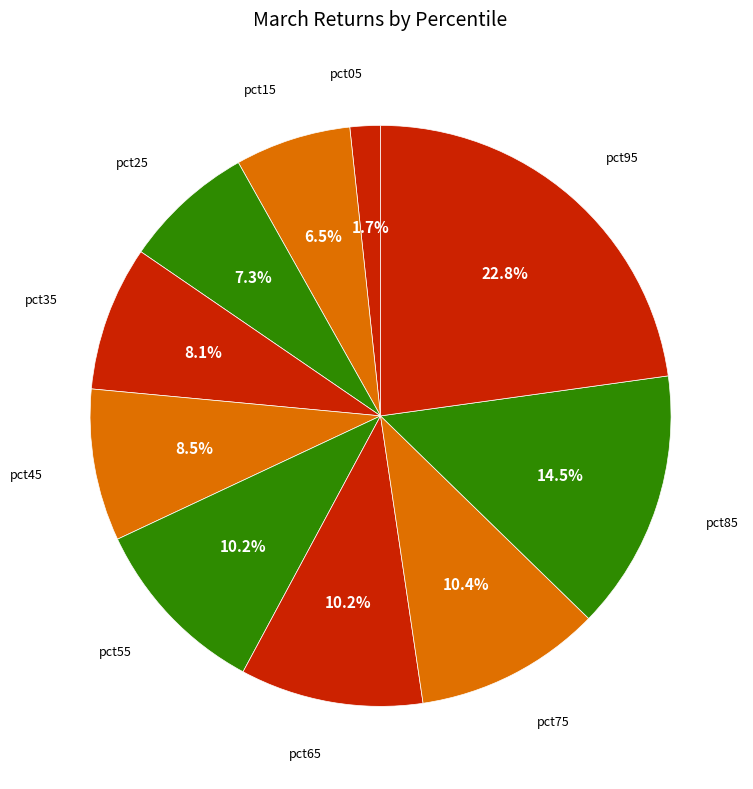

To the nearest percent, what portion does pct35 represent?

8%